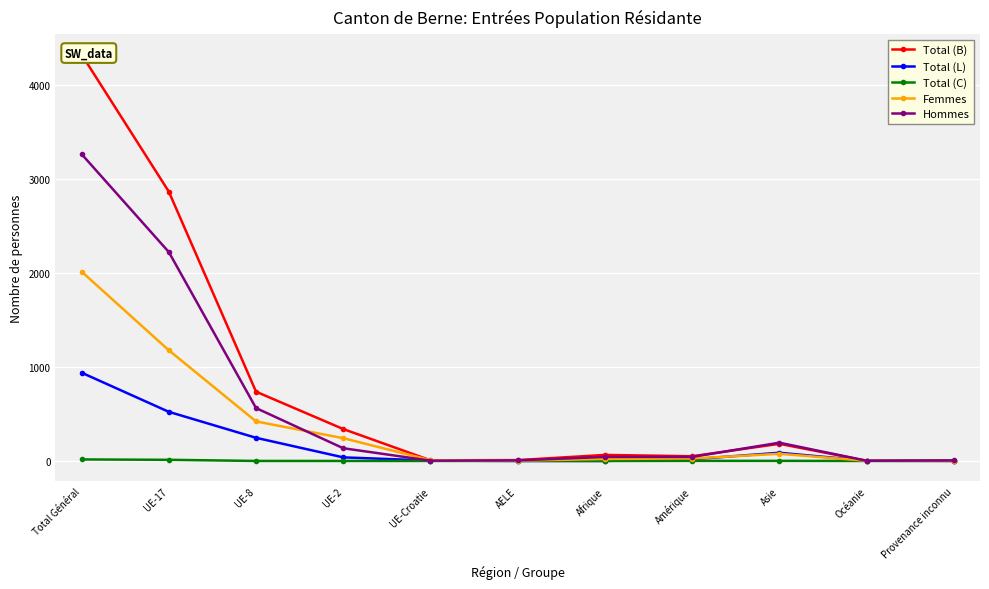

At which label is Total (C) closest to 8?

UE-17